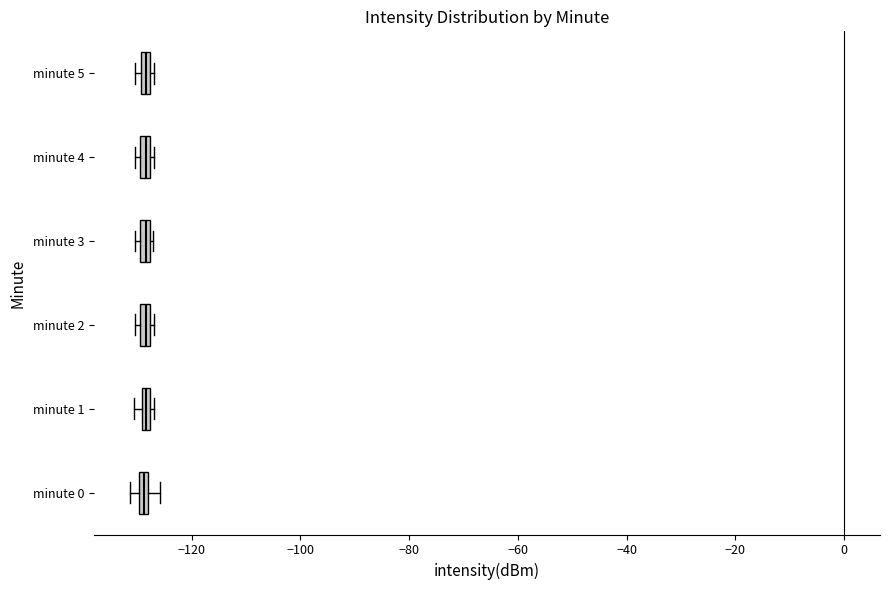

Where is the right edge of the box for minute 5 on the x-axis? The values are not printed on the chart, so give them approximately, as read against the axis.

-128